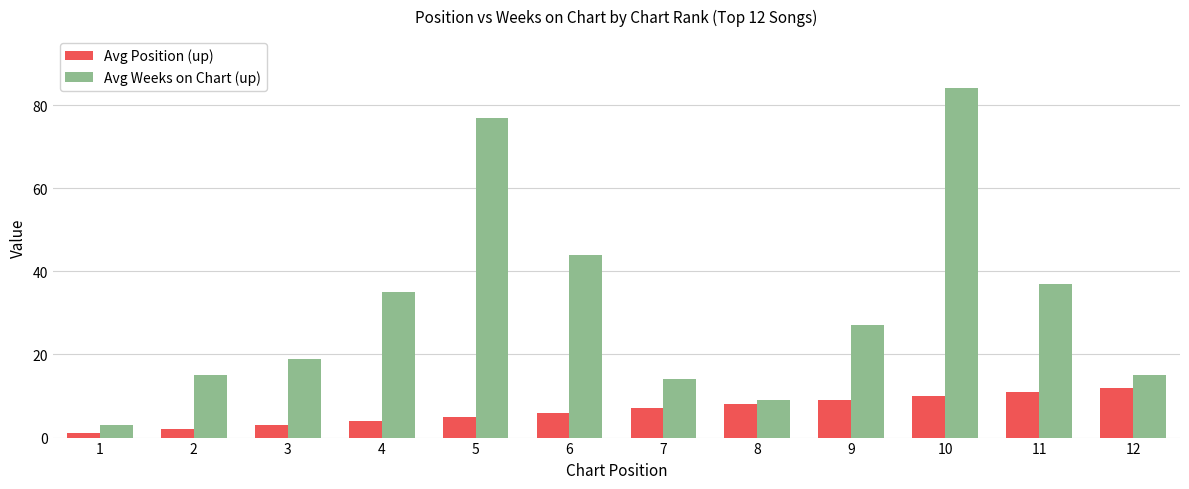

Which series has the widest spread of values?

Avg Weeks on Chart (up)